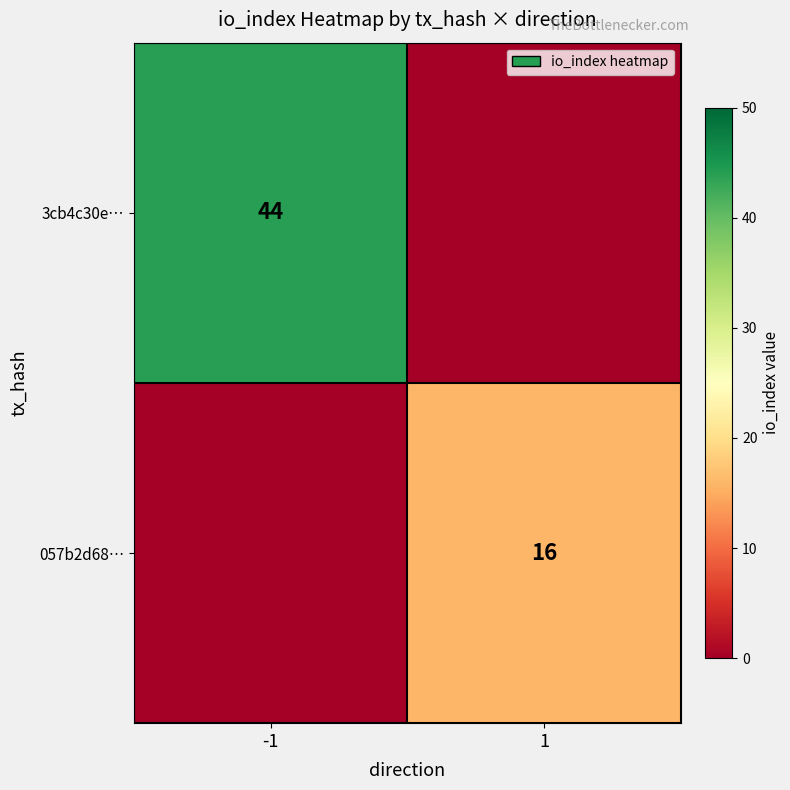

At which category is the sum across all series the highest?

-1